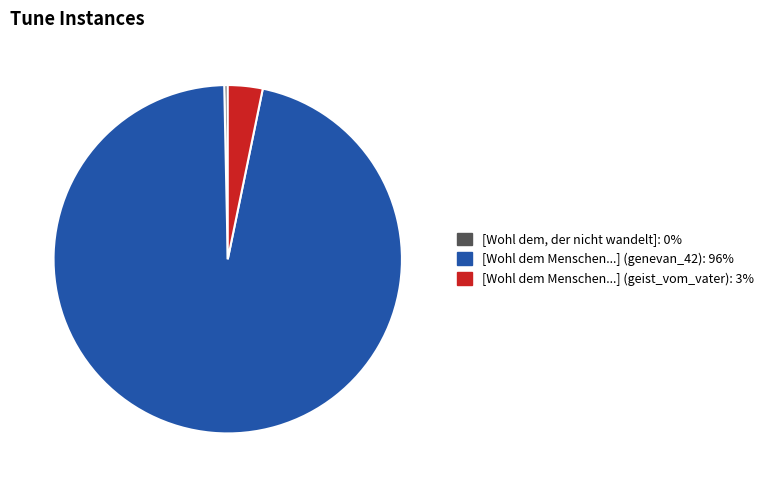

Is there any slice that represents more than half of the pie?

Yes